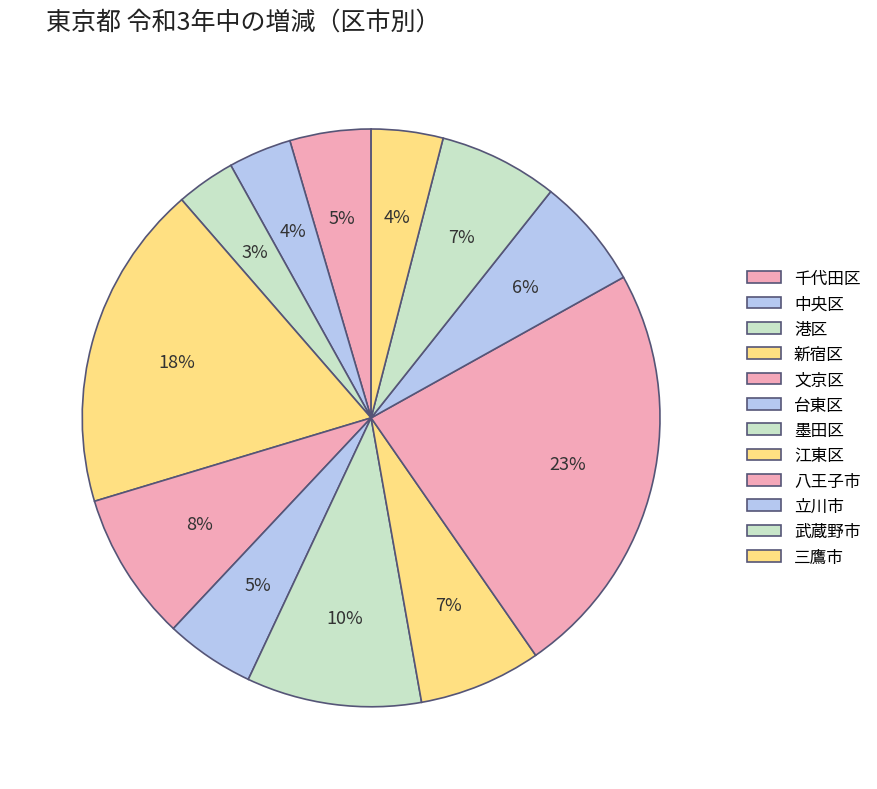

How many slices are in this pie chart?

12